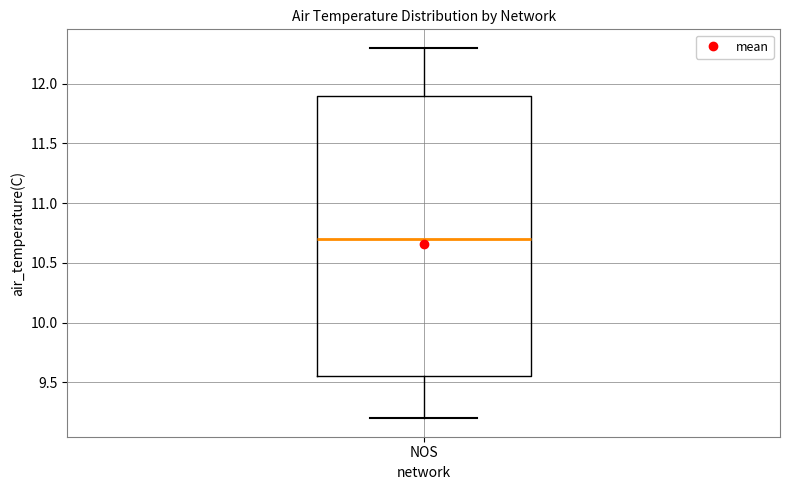

Read this box plot against the y-axis: the position of the median line, the range covered by the box, and the ends of both whiskers. The values are not printed on the chart, so give them approximately, as read against the axis.

median 10.70, box 9.55 to 11.90, whiskers 9.20 to 12.30